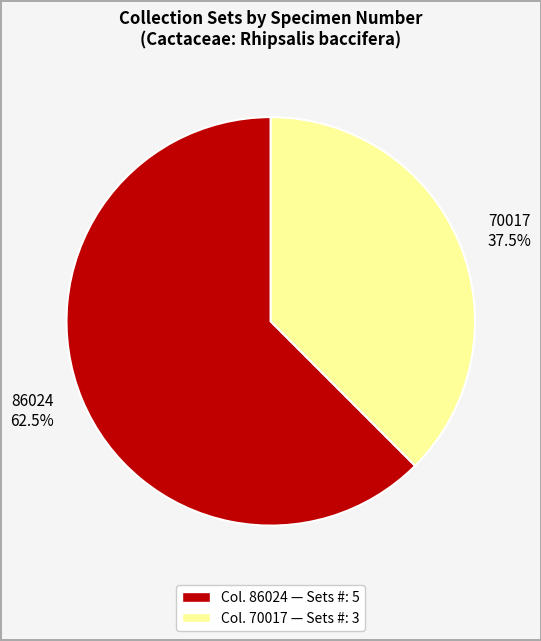

Count the number of slices in the pie.

2